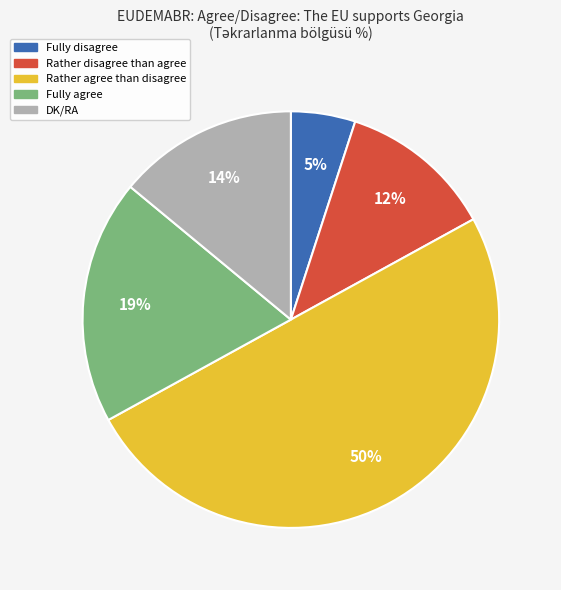

Which category has the biggest portion of the pie?

Rather agree than disagree